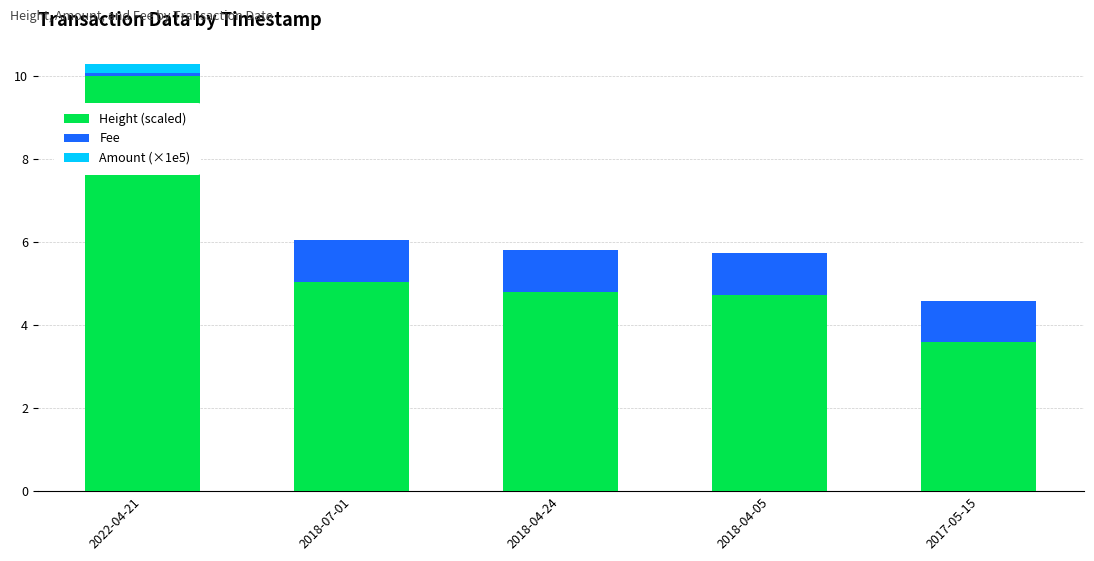

Which category has the highest value in the Height (scaled) series?

2022-04-21